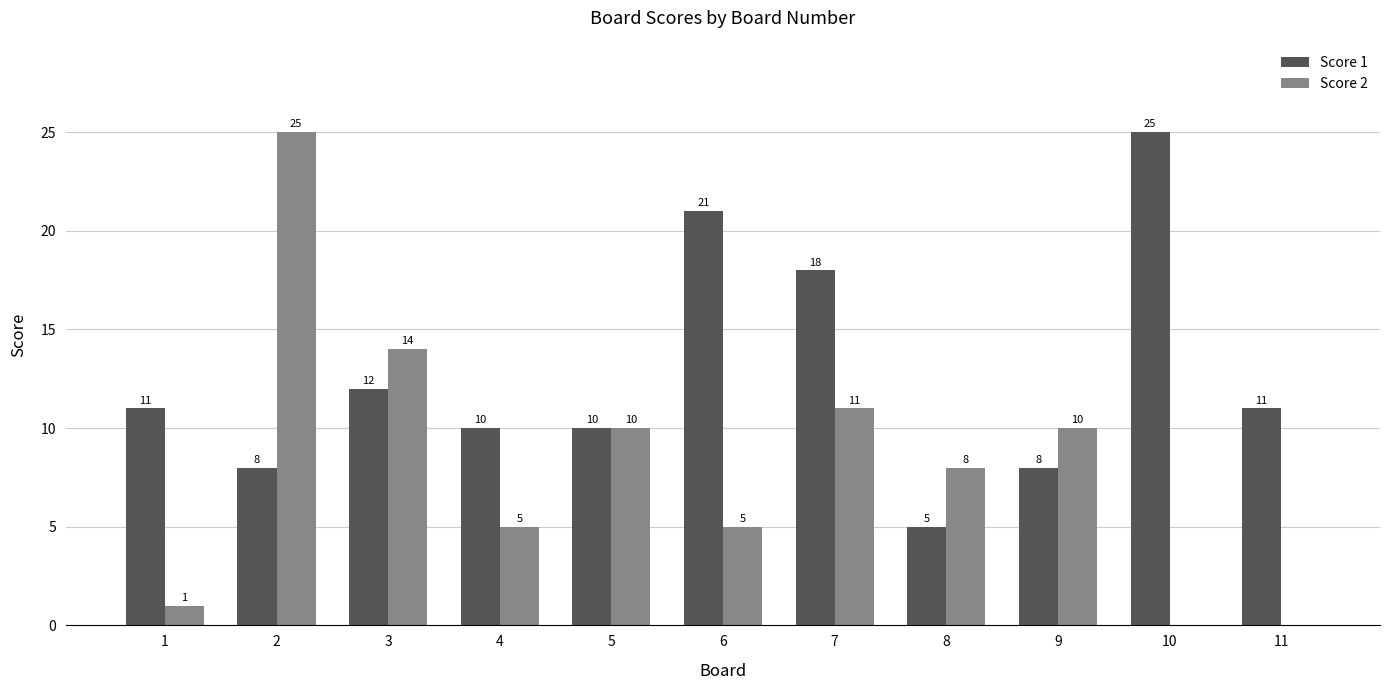

What is the sum of the Score 1 values at 5 and 9?

18